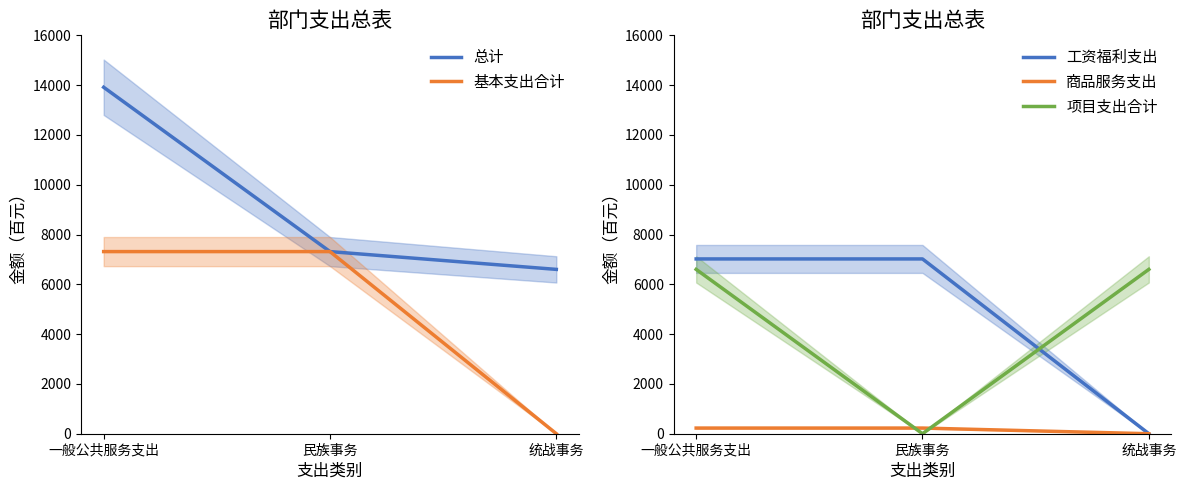

What position from the right is 一般公共服务支出?

3